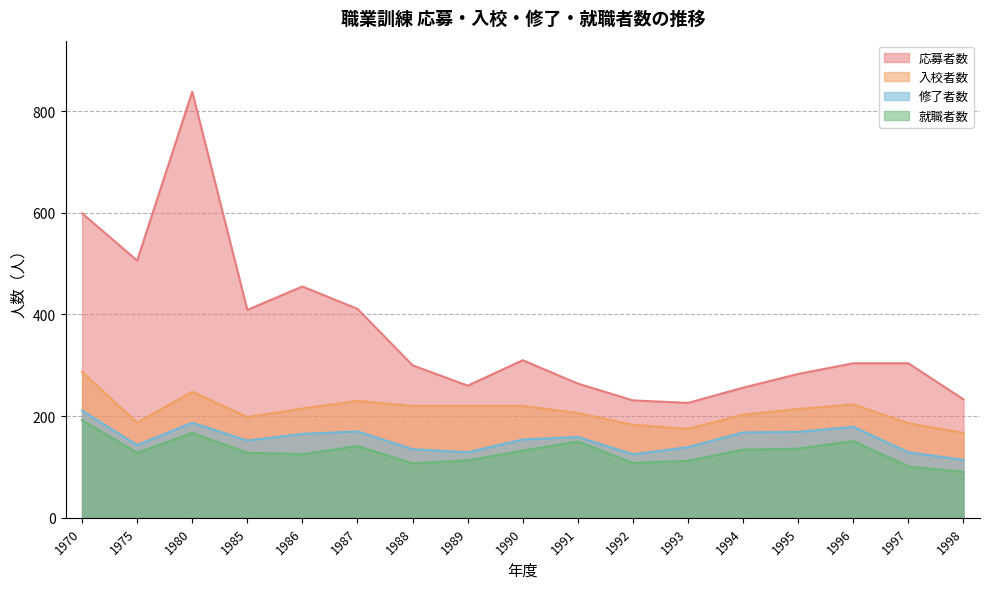

Does the chart have visible grid lines?

Yes